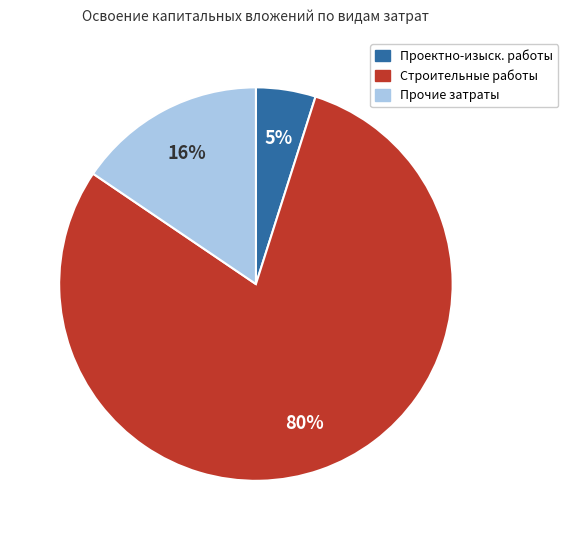

Does any single category account for the majority?

Yes